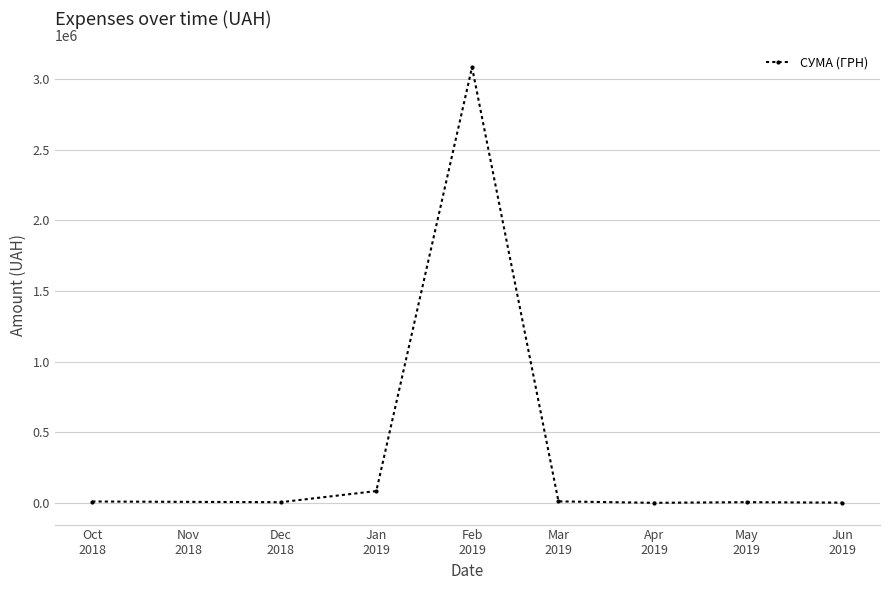

How many lines are shown in the chart?

1